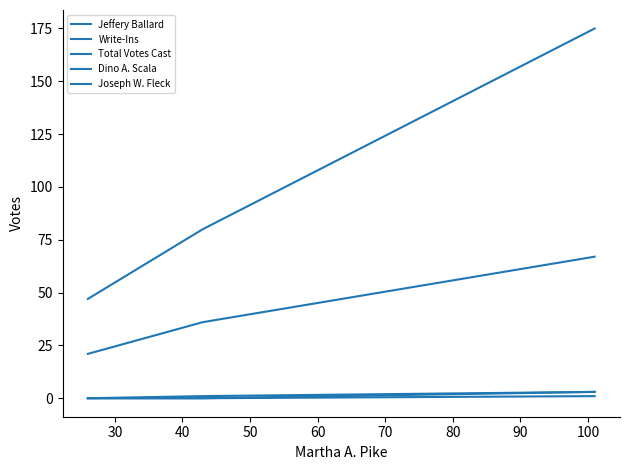

Does the chart have visible grid lines?

No